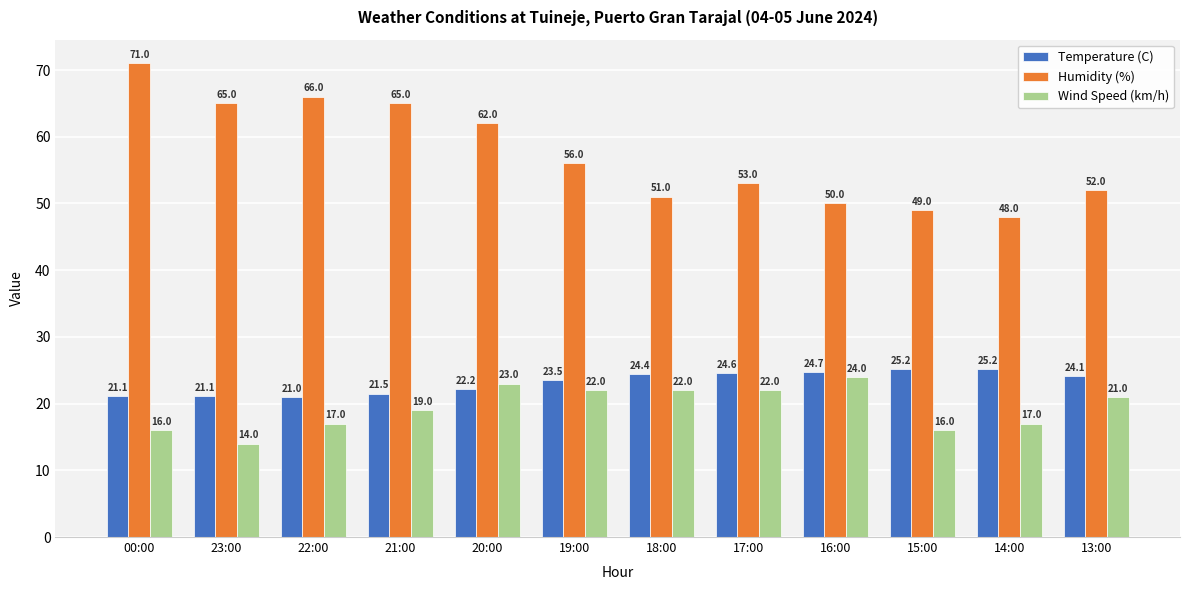

Is the value of Temperature (C) at 17:00 greater than the value of Wind Speed (km/h) at 19:00?

Yes